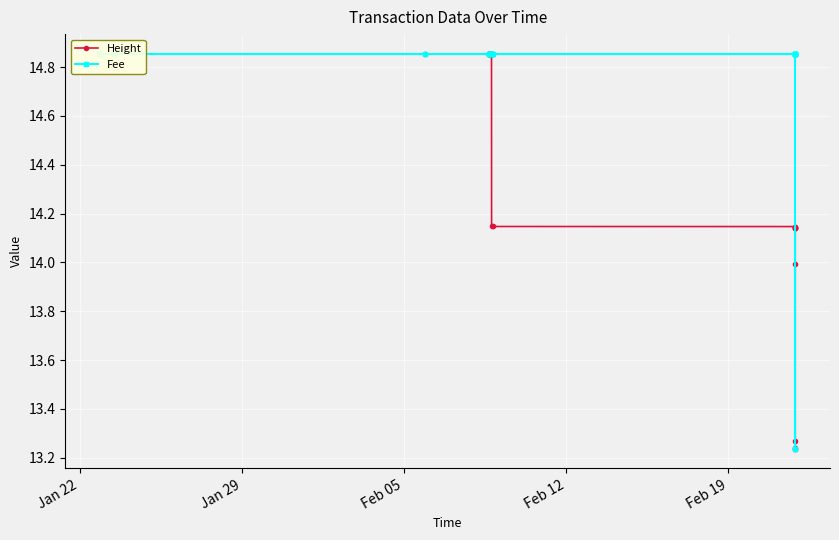

Which category has the highest value in the Fee series?

Jan 22